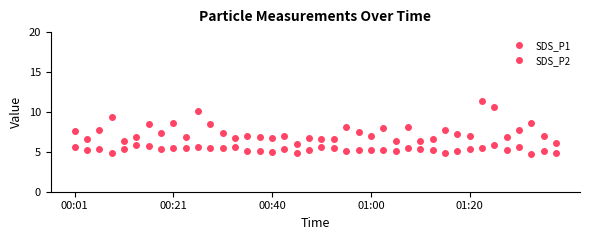

Which series has the widest spread of values?

SDS_P1